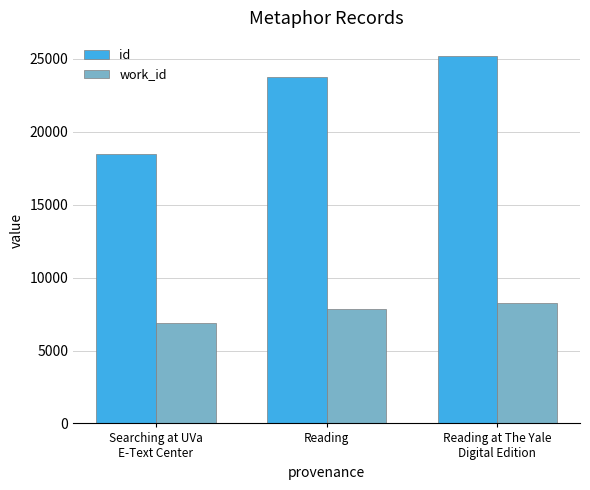

The work_id series shows 6864 at Searching at UVa
E-Text Center. True or false?

True